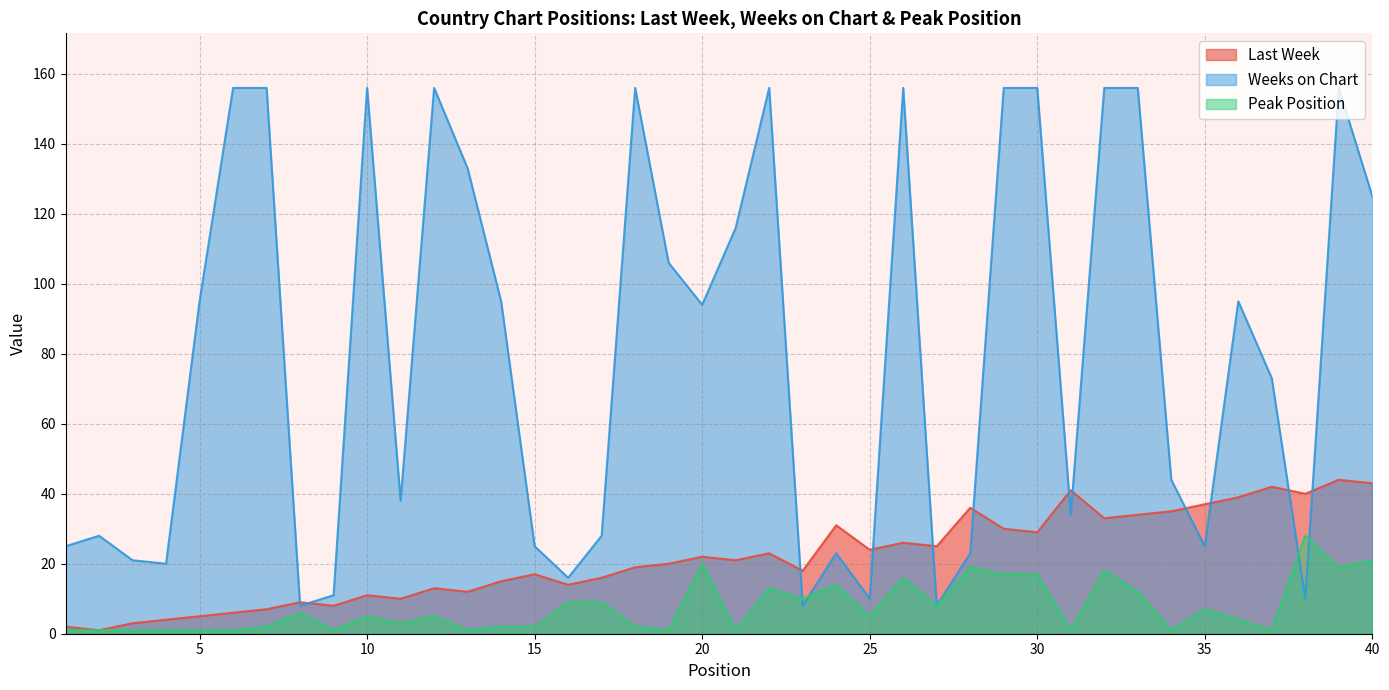

How many lines are shown in the chart?

3